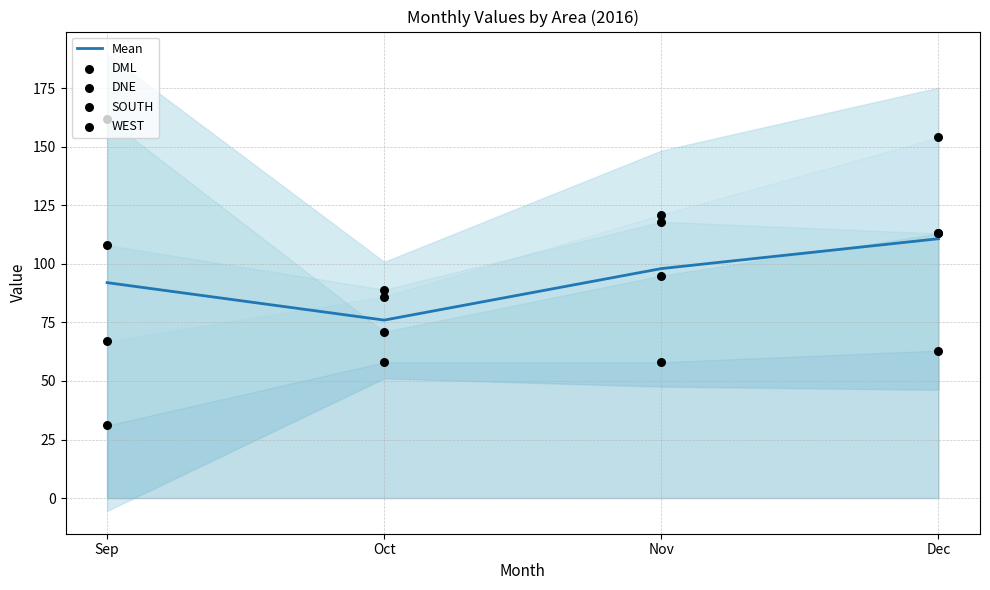

Which series has the widest spread of Y values?

DNE